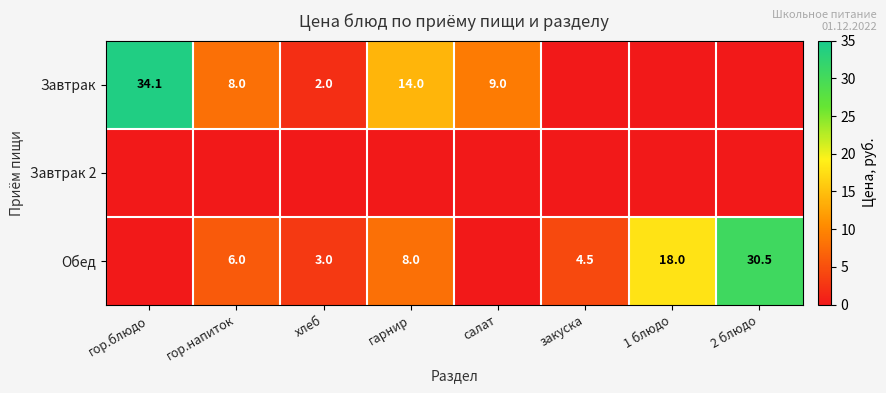

The value of Завтрак at гор.блюдо is 48.1. True or false?

False